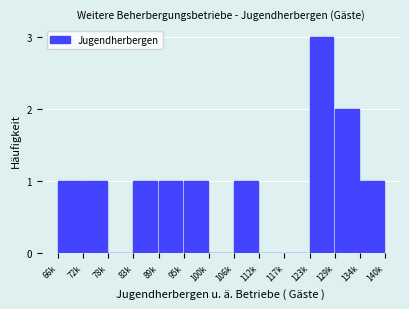

Reading left to right, list all the values displayed in this chart.

66k=1	72k=1	78k=0	83k=1	89k=1	95k=1	100k=0	106k=1	112k=0	117k=0	123k=3	129k=2	134k=1